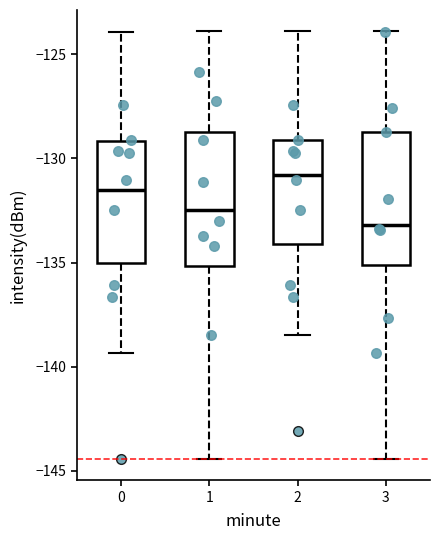

Where does the lower whisker of the box at x = 3 end on the y-axis? The values are not printed on the chart, so give them approximately, as read against the axis.

-144.5